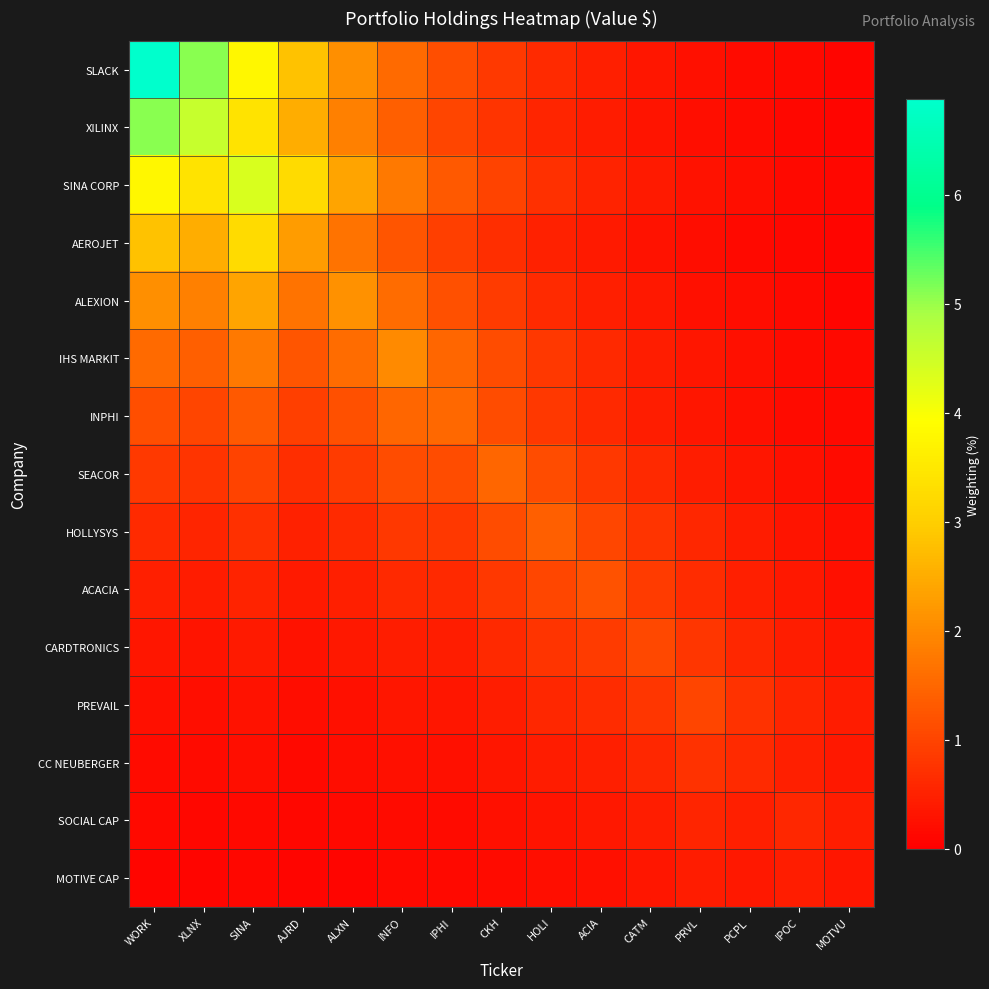

How many series are shown in this chart?

15